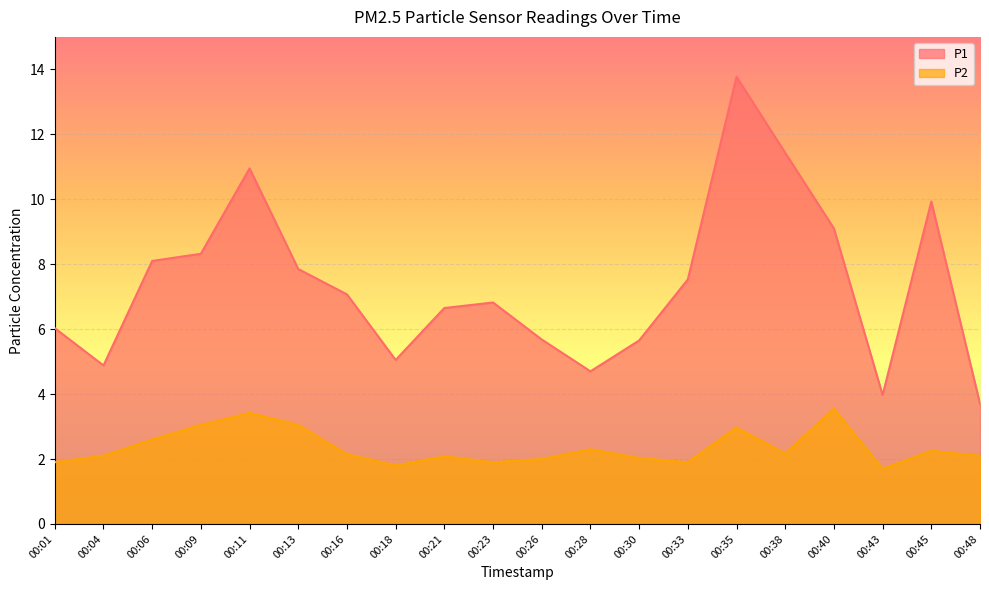

At how many categories does at least one series exceed 8?

7